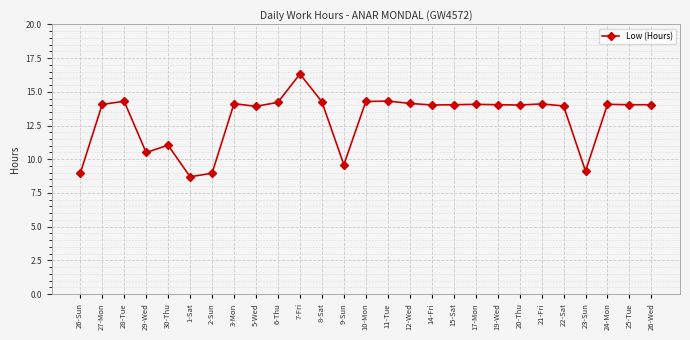

How many lines are shown in the chart?

1